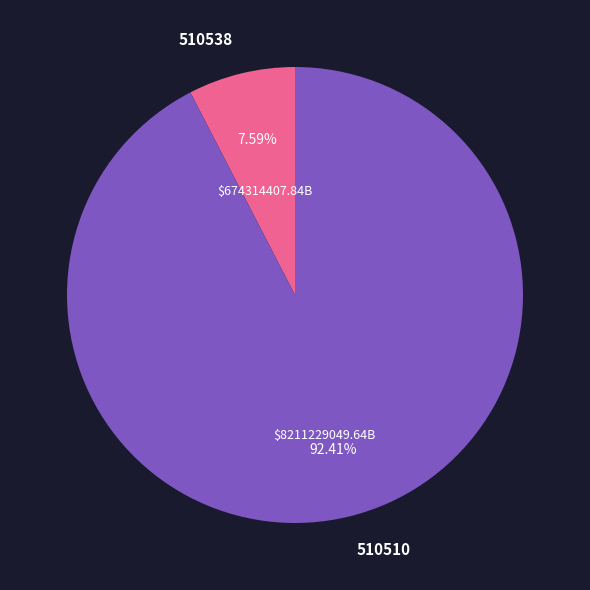

To the nearest percent, what percentage of the pie is 510510?

92%